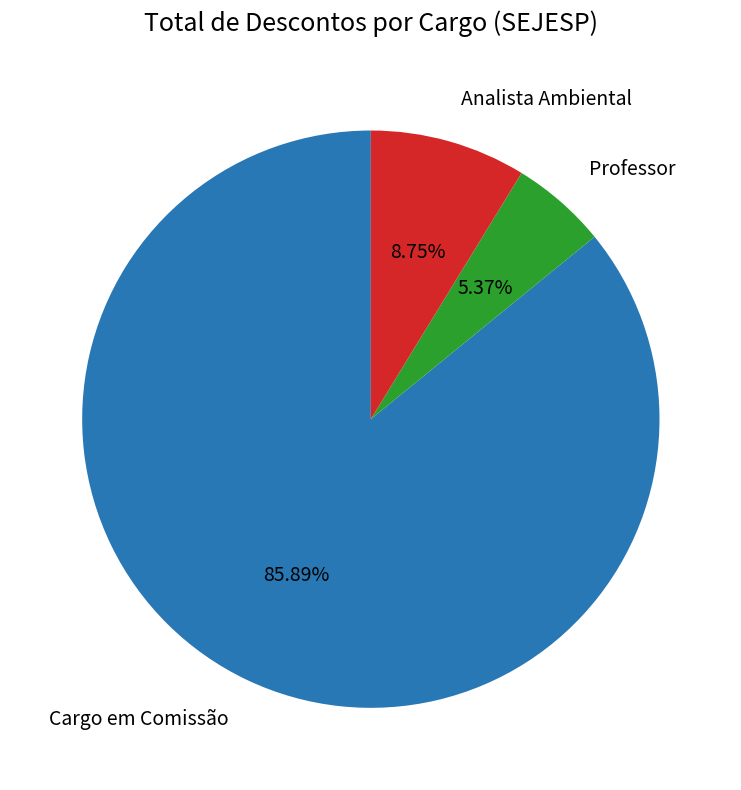

How many segments does this pie chart have?

3